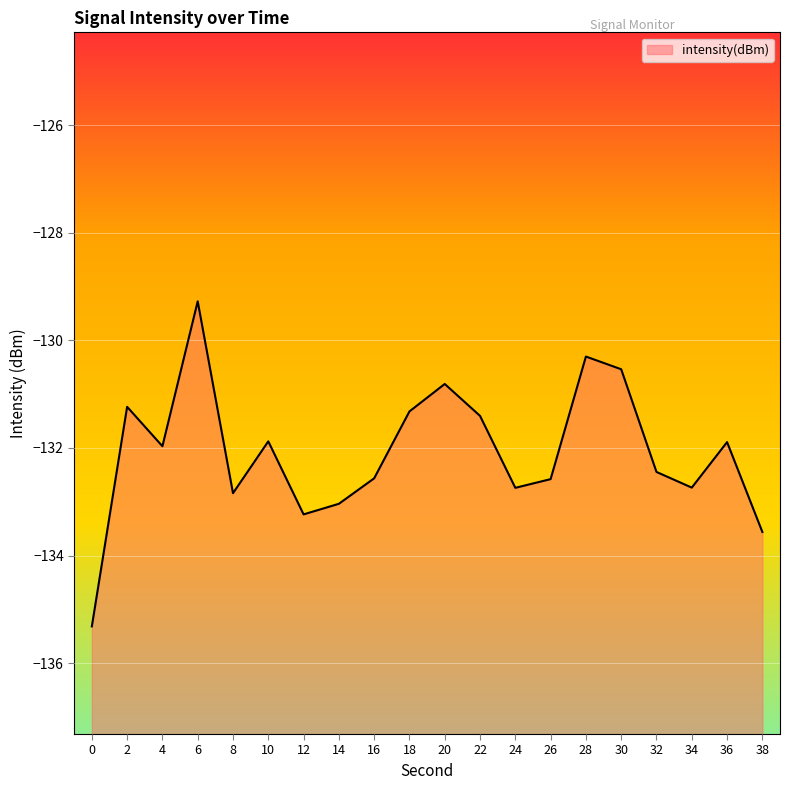

Rank the categories by value from highest to lowest.

6, 28, 30, 20, 2, 18, 22, 10, 36, 4, 32, 16, 26, 34, 24, 8, 14, 12, 38, 0